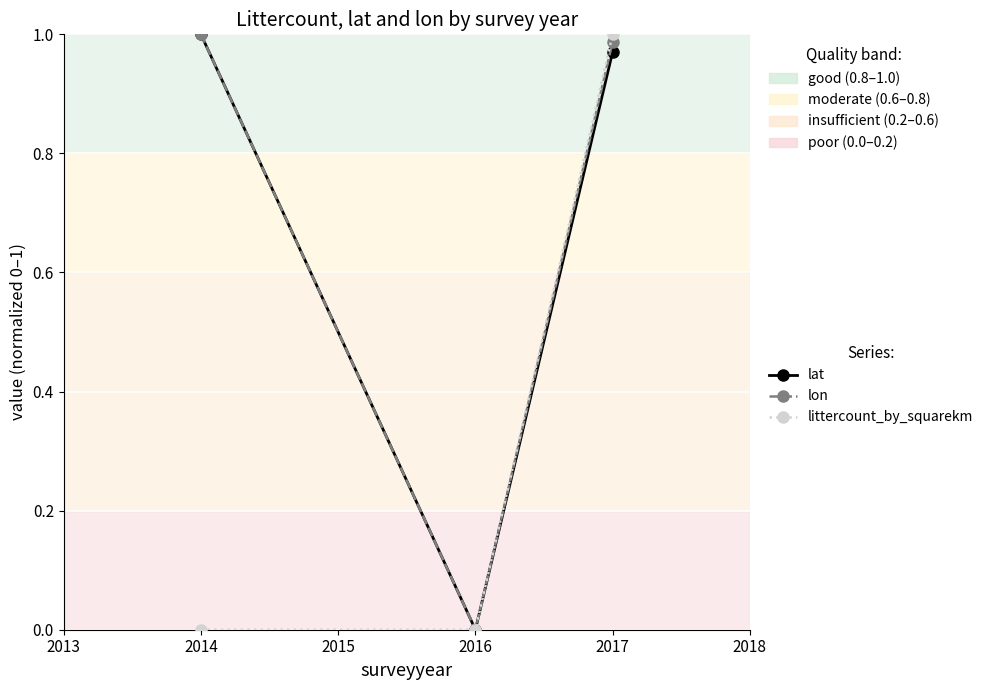

At which category is the sum across all series the highest?

2017